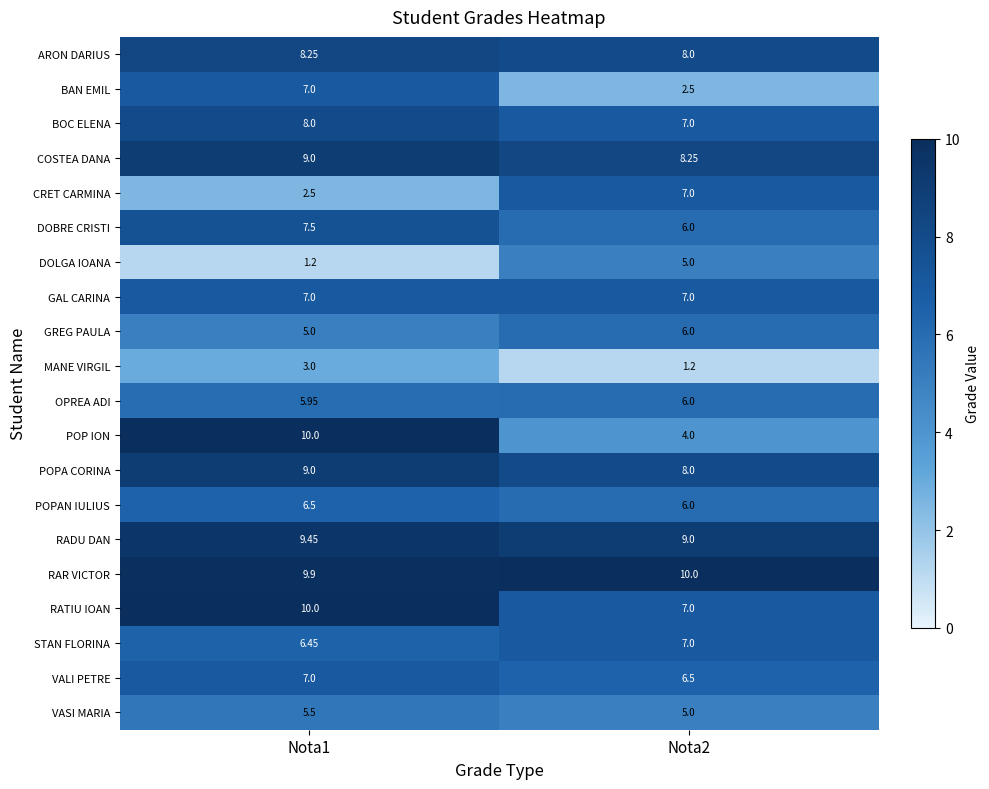

Is the value of VASI MARIA at Nota2 greater than the value of VALI PETRE at Nota2?

No